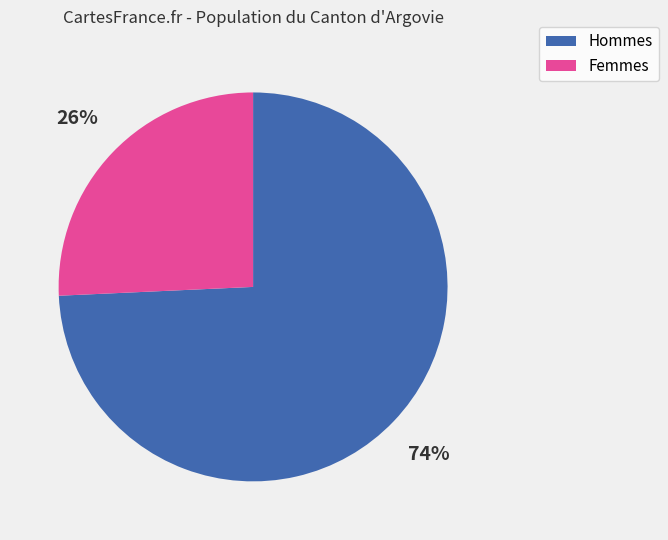

To the nearest percent, what is the combined percentage of Femmes and Hommes?

100%